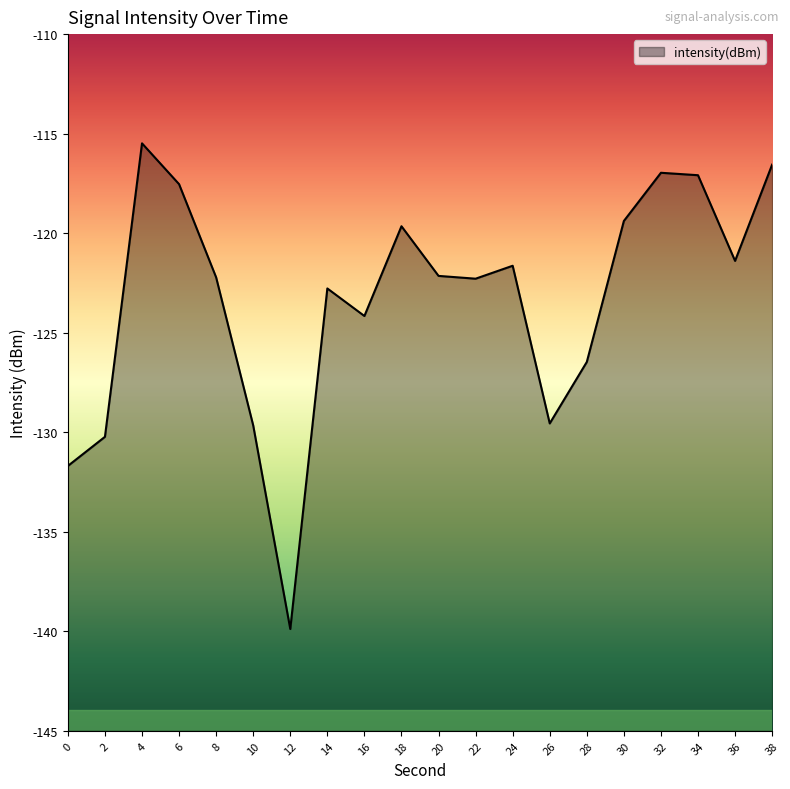

What is the difference between the maximum and minimum values?

24.4